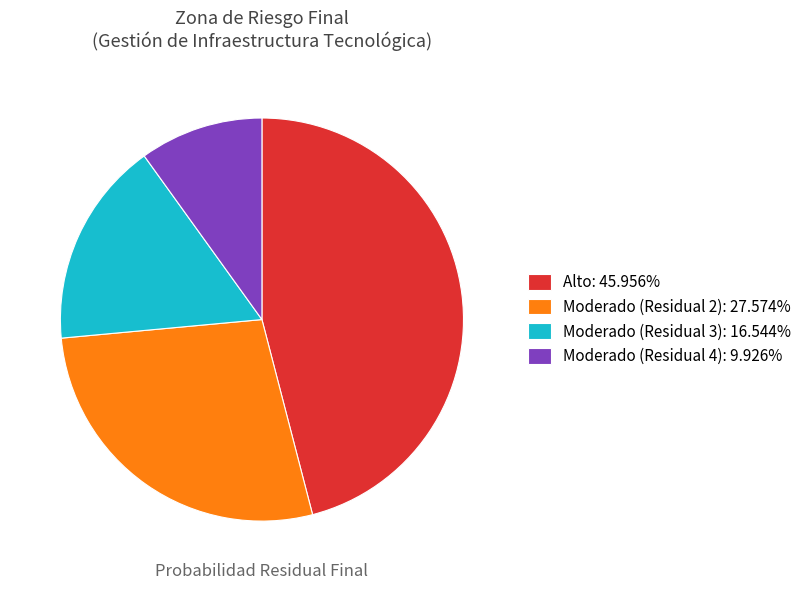

Is there any slice that represents more than half of the pie?

No